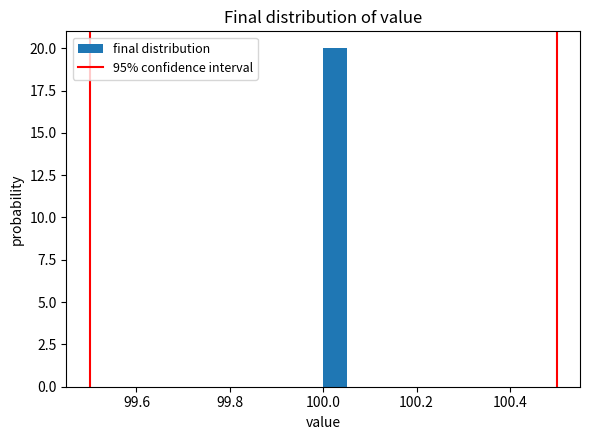

Read against the x-axis, roughly where is the centre of the tallest bar?

100.02